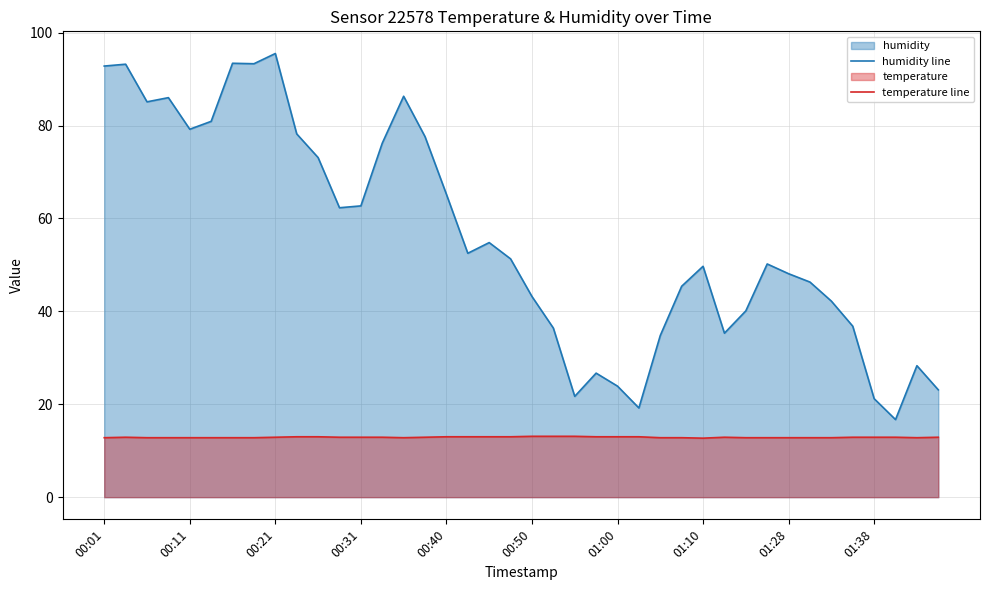

How many interior local valleys does the temperature line series have?

3